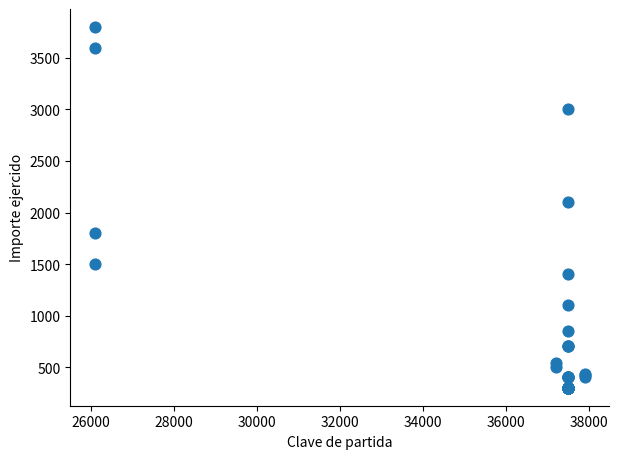

What Y value in the scatter plot is closest to 2050?

2100